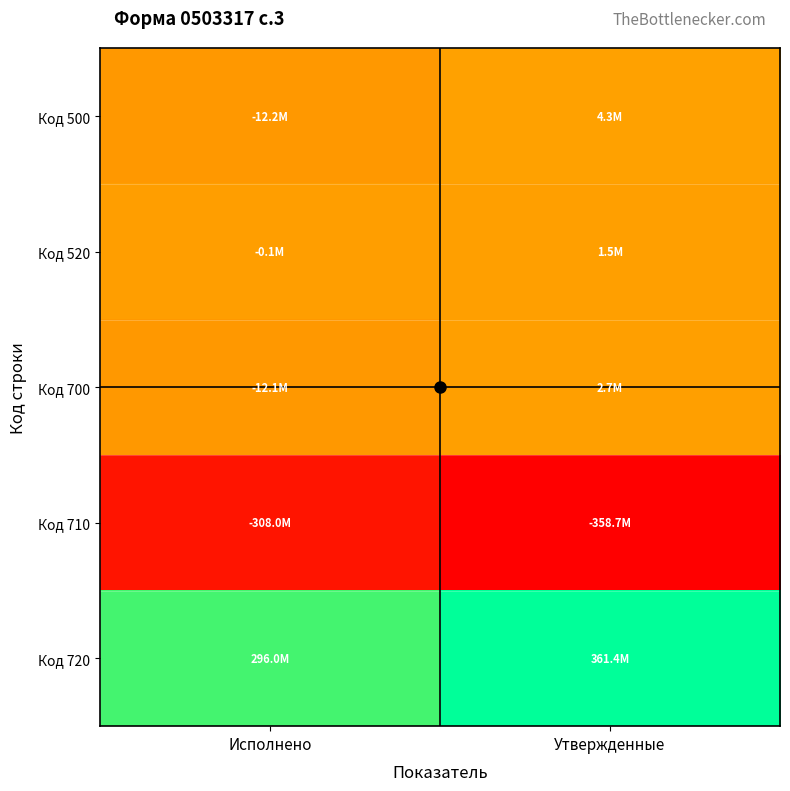

What is the minimum value shown in the chart?

-358656172.4